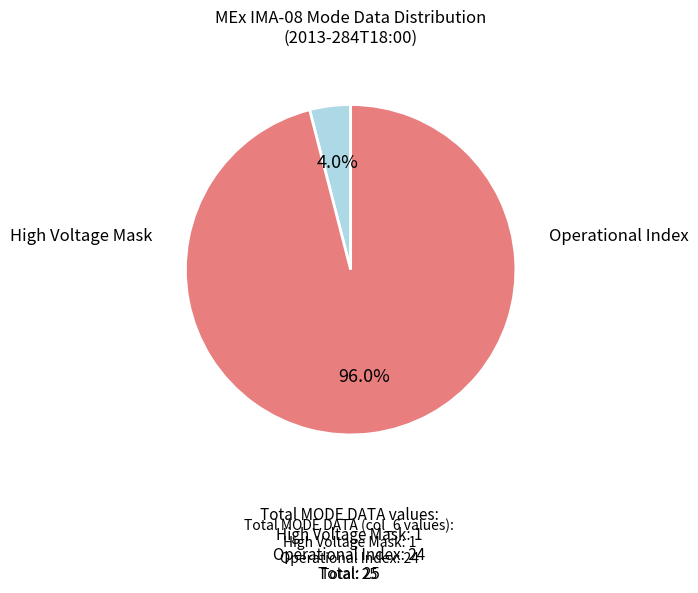

Is there any slice that represents more than half of the pie?

Yes